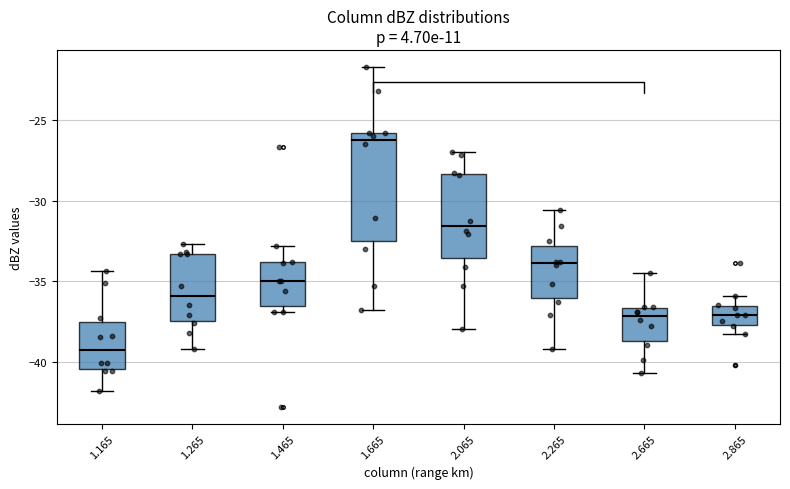

Reading left to right, read every box against the y-axis: the position of its median line, the range the box covers, and the ends of its whiskers. The values are not printed on the chart, so give them approximately, as read against the axis.

1.165: median -39.5, box -40.5 to -37.5, whiskers -42.0 to -34.5
1.265: median -36.0, box -37.5 to -33.5, whiskers -39.0 to -32.5
1.465: median -35.0, box -36.5 to -34.0, whiskers -37.0 to -33.0
1.665: median -26.0 (just below the box's upper edge), box -32.5 to -26.0, whiskers -37.0 to -21.5
2.065: median -31.5, box -33.5 to -28.5, whiskers -38.0 to -27.0
2.265: median -34.0, box -36.0 to -33.0, whiskers -39.0 to -30.5
2.665: median -37.0, box -38.5 to -36.5, whiskers -40.5 to -34.5
2.865: median -37.0, box -37.5 to -36.5, whiskers -38.5 to -36.0